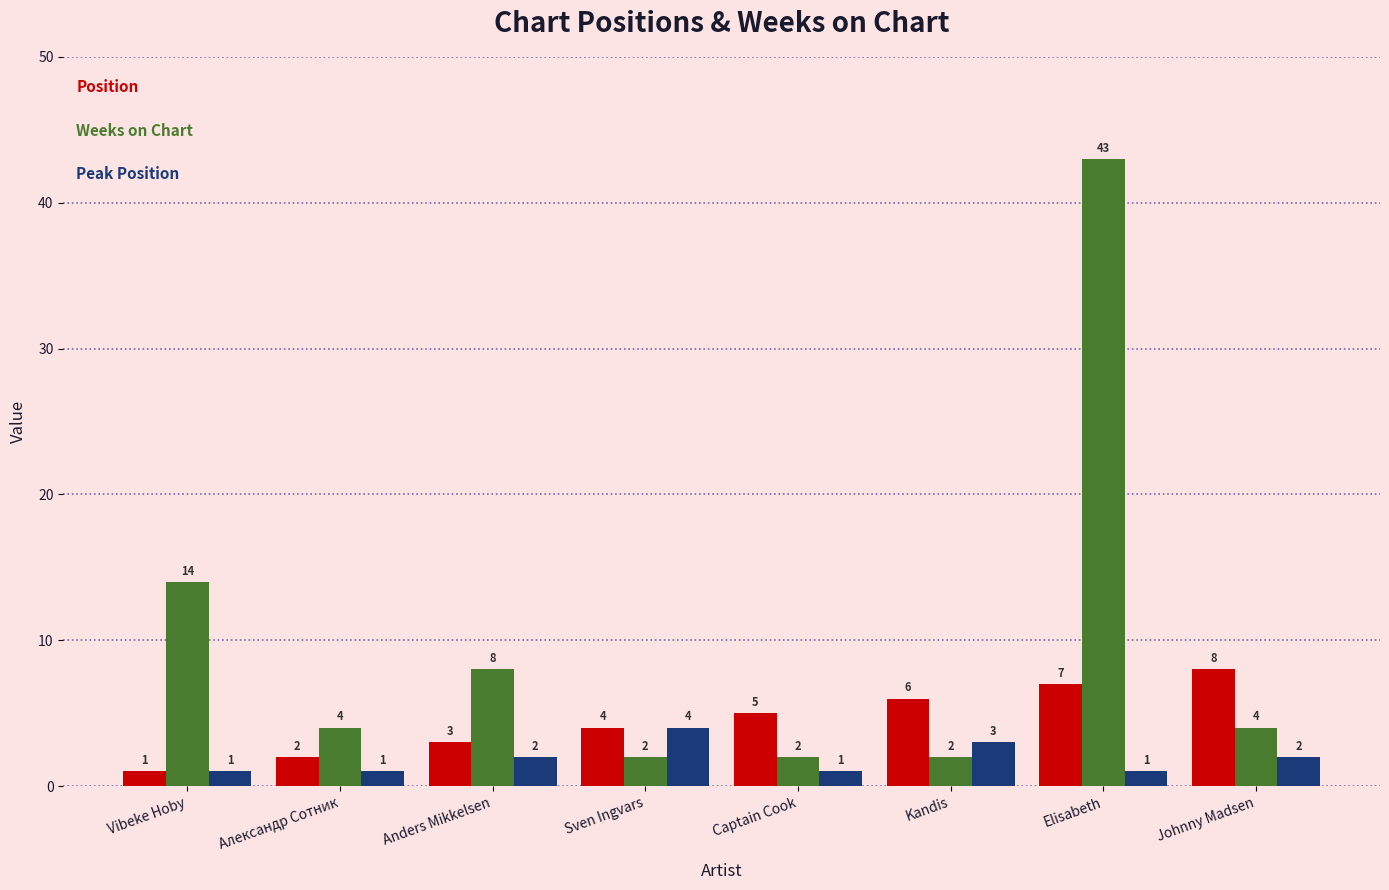

What is the spread (max minus min) of values at Captain Cook?

4